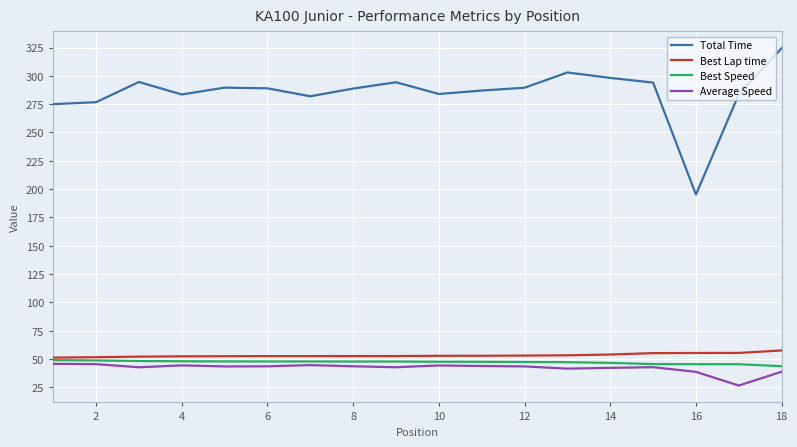

Which series has the widest spread of values?

Total Time